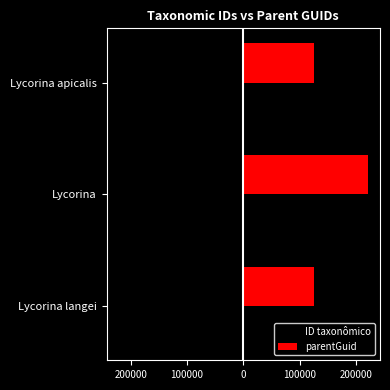

What is the value of the parentGuid bar at the 1st from the left?

125766